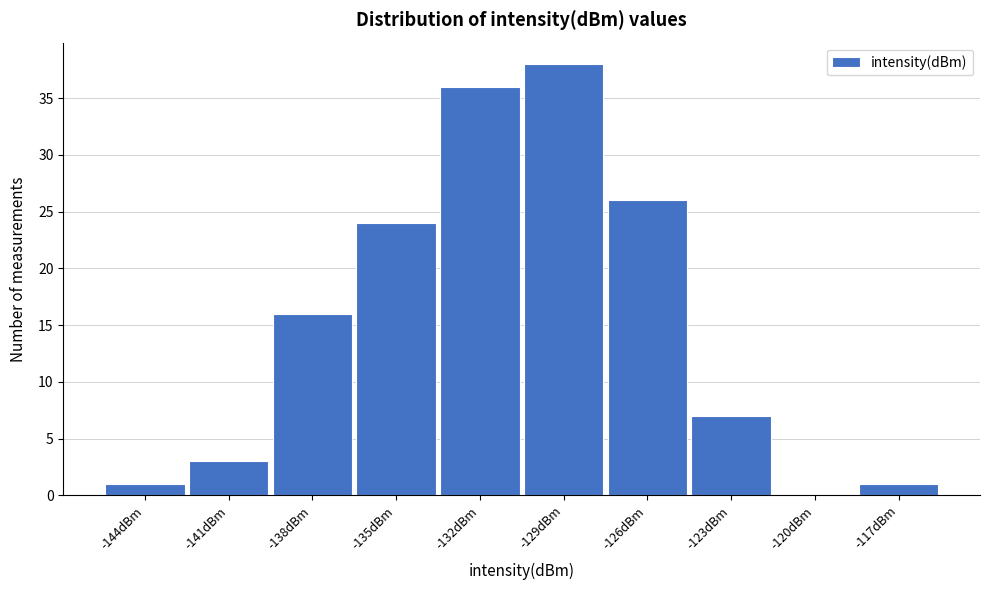

Reading left to right, transcribe all the data shown in this chart.

-144dBm=1	-141dBm=3	-138dBm=16	-135dBm=24	-132dBm=36	-129dBm=38	-126dBm=26	-123dBm=7	-120dBm=0	-117dBm=1